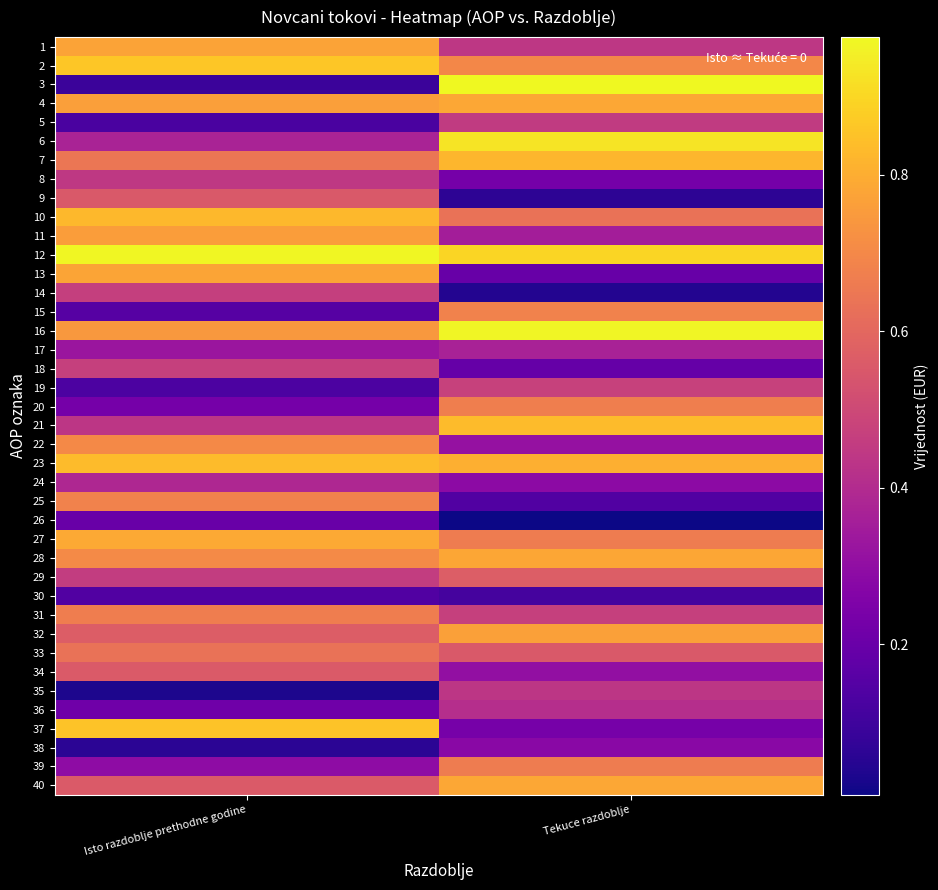

Reading left to right, extract all data points from this chart.

1: Isto razdoblje prethodne godine=0.8	Tekuce razdoblje=0.4
2: Isto razdoblje prethodne godine=0.9	Tekuce razdoblje=0.7
3: Isto razdoblje prethodne godine=0.1	Tekuce razdoblje=1.0
4: Isto razdoblje prethodne godine=0.8	Tekuce razdoblje=0.8
5: Isto razdoblje prethodne godine=0.1	Tekuce razdoblje=0.5
6: Isto razdoblje prethodne godine=0.4	Tekuce razdoblje=0.9
7: Isto razdoblje prethodne godine=0.6	Tekuce razdoblje=0.8
8: Isto razdoblje prethodne godine=0.4	Tekuce razdoblje=0.2
9: Isto razdoblje prethodne godine=0.6	Tekuce razdoblje=0.1
10: Isto razdoblje prethodne godine=0.8	Tekuce razdoblje=0.6
11: Isto razdoblje prethodne godine=0.8	Tekuce razdoblje=0.4
12: Isto razdoblje prethodne godine=1.0	Tekuce razdoblje=0.9
13: Isto razdoblje prethodne godine=0.8	Tekuce razdoblje=0.2
14: Isto razdoblje prethodne godine=0.5	Tekuce razdoblje=0.0
15: Isto razdoblje prethodne godine=0.2	Tekuce razdoblje=0.7
16: Isto razdoblje prethodne godine=0.7	Tekuce razdoblje=1.0
17: Isto razdoblje prethodne godine=0.3	Tekuce razdoblje=0.4
18: Isto razdoblje prethodne godine=0.5	Tekuce razdoblje=0.2
19: Isto razdoblje prethodne godine=0.1	Tekuce razdoblje=0.5
20: Isto razdoblje prethodne godine=0.2	Tekuce razdoblje=0.7
21: Isto razdoblje prethodne godine=0.4	Tekuce razdoblje=0.8
22: Isto razdoblje prethodne godine=0.7	Tekuce razdoblje=0.3
23: Isto razdoblje prethodne godine=0.8	Tekuce razdoblje=0.8
24: Isto razdoblje prethodne godine=0.4	Tekuce razdoblje=0.3
25: Isto razdoblje prethodne godine=0.7	Tekuce razdoblje=0.1
26: Isto razdoblje prethodne godine=0.2	Tekuce razdoblje=0.0
27: Isto razdoblje prethodne godine=0.8	Tekuce razdoblje=0.7
28: Isto razdoblje prethodne godine=0.7	Tekuce razdoblje=0.8
29: Isto razdoblje prethodne godine=0.5	Tekuce razdoblje=0.6
30: Isto razdoblje prethodne godine=0.1	Tekuce razdoblje=0.1
31: Isto razdoblje prethodne godine=0.7	Tekuce razdoblje=0.5
32: Isto razdoblje prethodne godine=0.6	Tekuce razdoblje=0.8
33: Isto razdoblje prethodne godine=0.6	Tekuce razdoblje=0.6
34: Isto razdoblje prethodne godine=0.6	Tekuce razdoblje=0.3
35: Isto razdoblje prethodne godine=0.0	Tekuce razdoblje=0.4
36: Isto razdoblje prethodne godine=0.2	Tekuce razdoblje=0.4
37: Isto razdoblje prethodne godine=0.9	Tekuce razdoblje=0.2
38: Isto razdoblje prethodne godine=0.1	Tekuce razdoblje=0.3
39: Isto razdoblje prethodne godine=0.3	Tekuce razdoblje=0.7
40: Isto razdoblje prethodne godine=0.6	Tekuce razdoblje=0.8